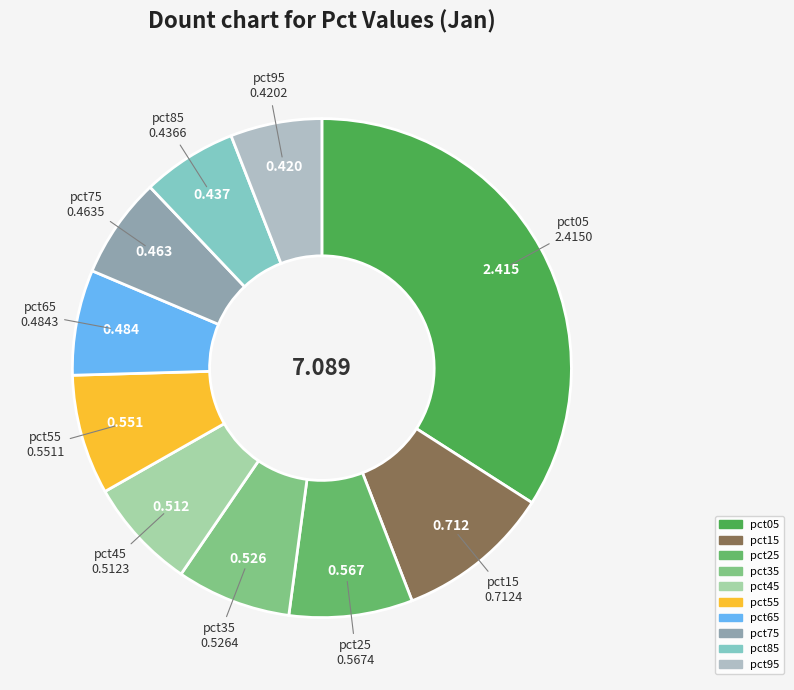

Is there a majority slice in this chart?

No